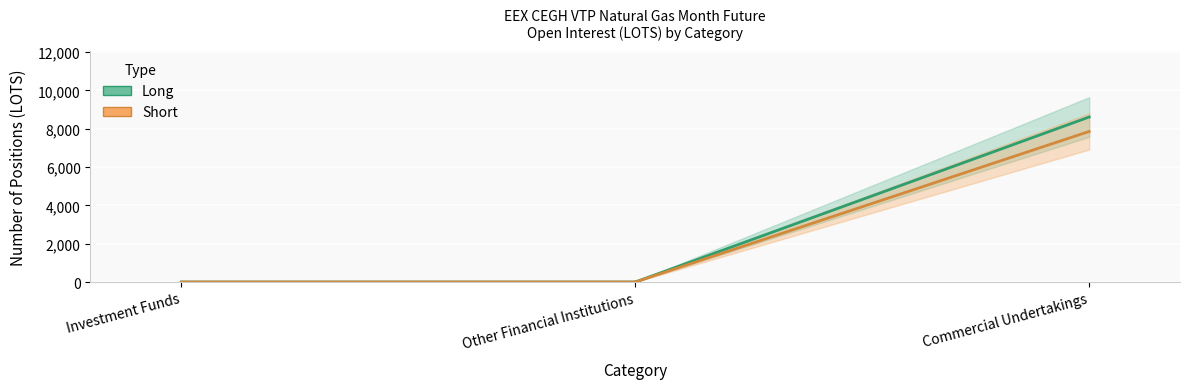

Reading right to left, what are all the values shown in this chart?

Long: 8611.3	0.0	0.0
Short: 7858.0	0.0	0.0